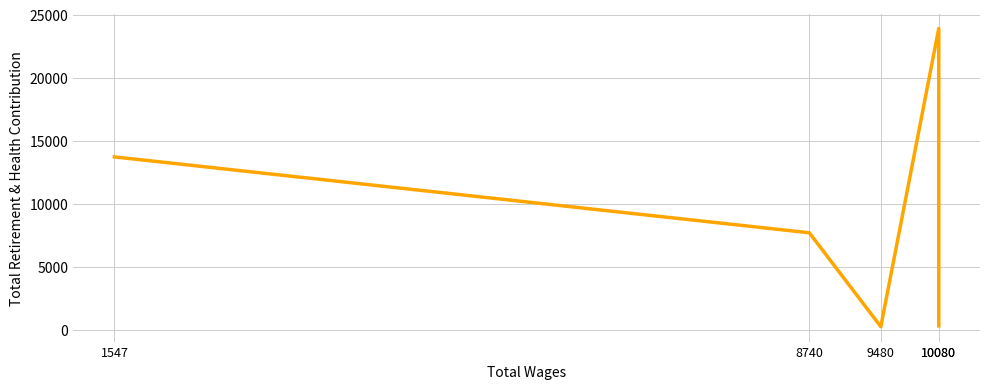

What is the average value?

9183